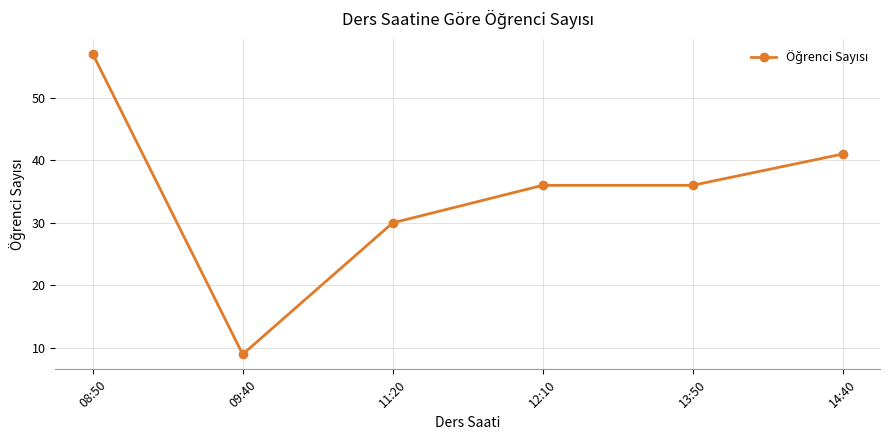

What is the value of the 6th point from the left?

41